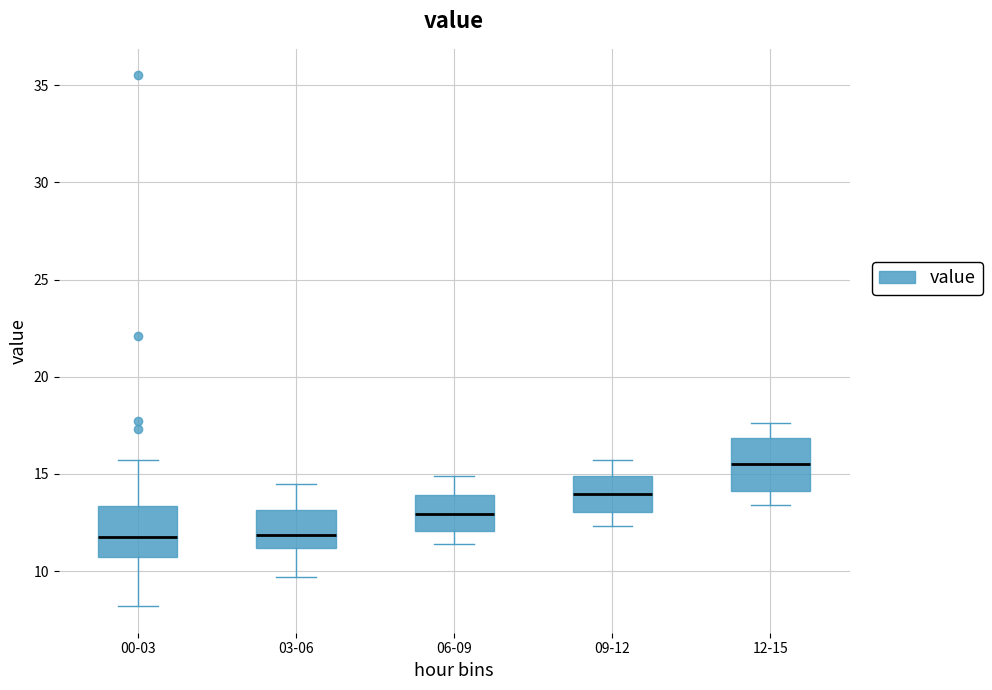

Reading left to right, read every box against the y-axis: the position of its median line, the range the box covers, and the ends of its whiskers. The values are not printed on the chart, so give them approximately, as read against the axis.

00-03: median 12.0, box 11.0 to 13.5, whiskers 8.0 to 15.5
03-06: median 12.0, box 11.0 to 13.0, whiskers 9.5 to 14.5
06-09: median 13.0, box 12.0 to 14.0, whiskers 11.5 to 15.0
09-12: median 14.0, box 13.0 to 15.0, whiskers 12.5 to 15.5
12-15: median 15.5, box 14.0 to 17.0, whiskers 13.5 to 17.5